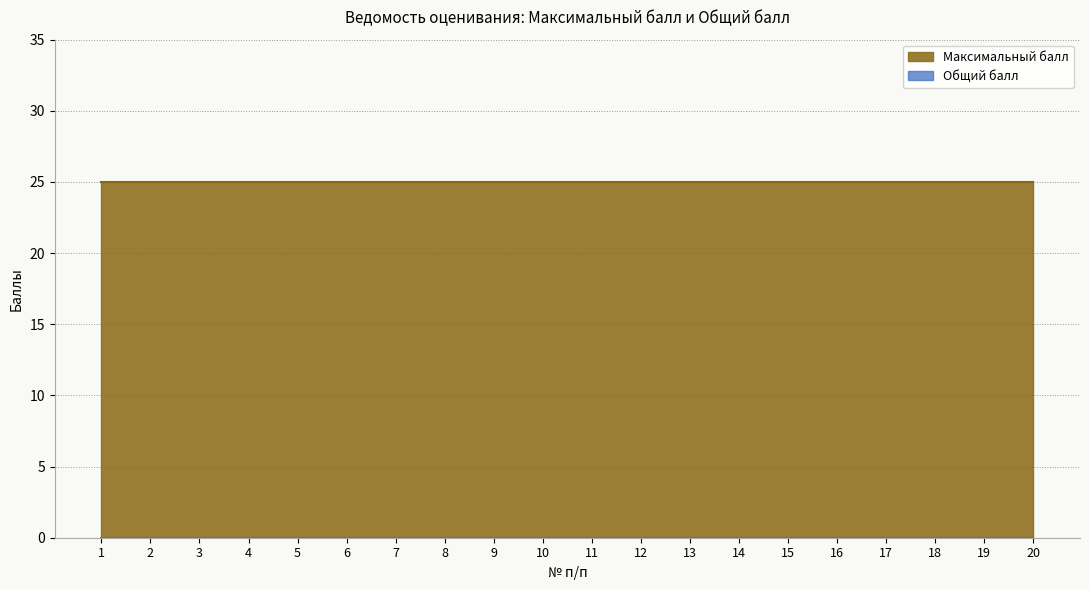

At 17, list the series in order from smallest to largest.

Общий балл, Максимальный балл